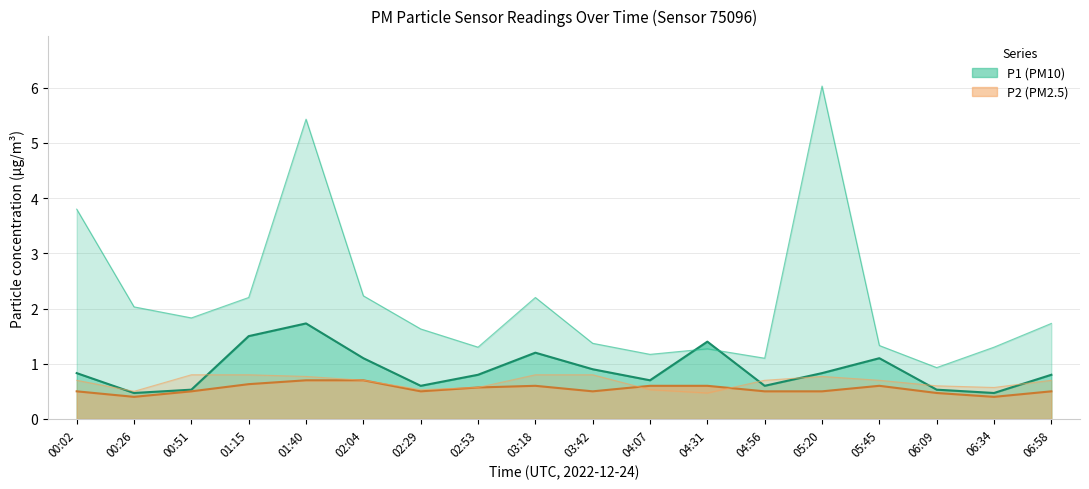

At which category does P1 reach its first local peak?

01:40